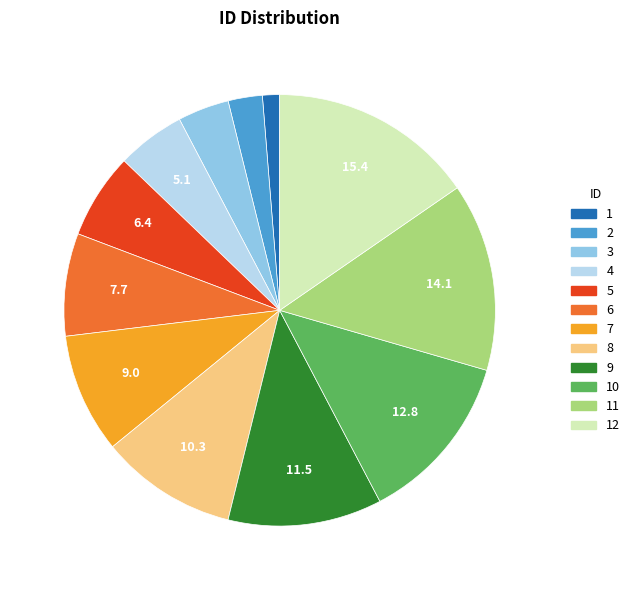

Is there a majority slice in this chart?

No